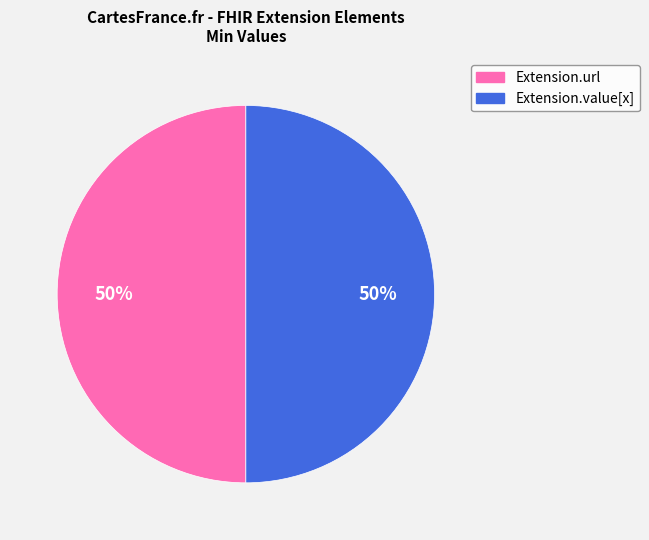

To the nearest percent, what is the average slice percentage?

50%